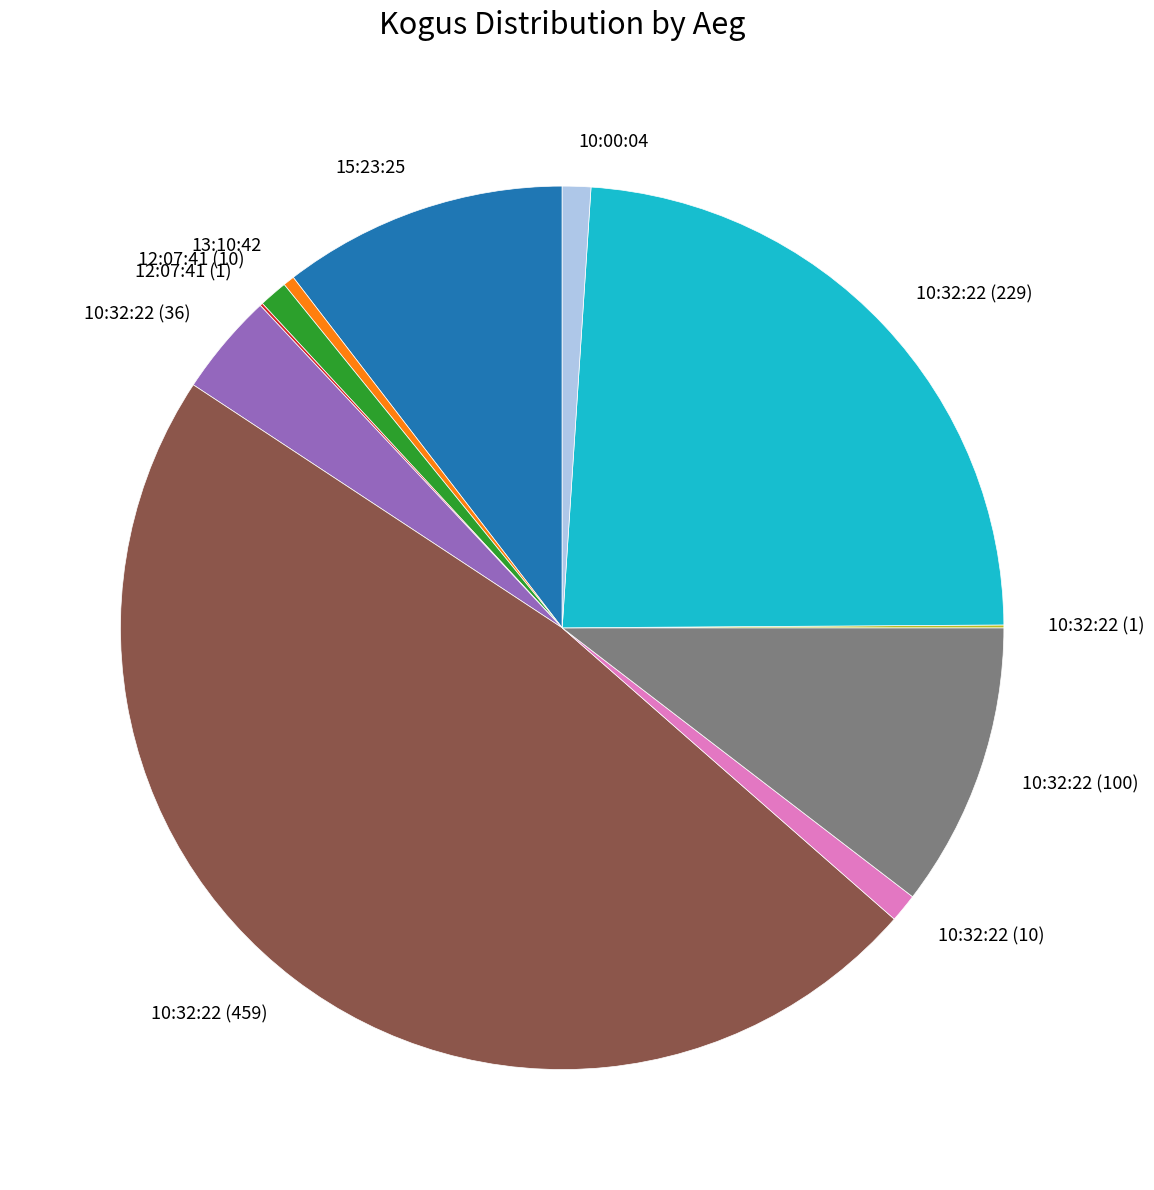

The 10:32:22 (100) slice represents 19% of the pie. True or false?

False